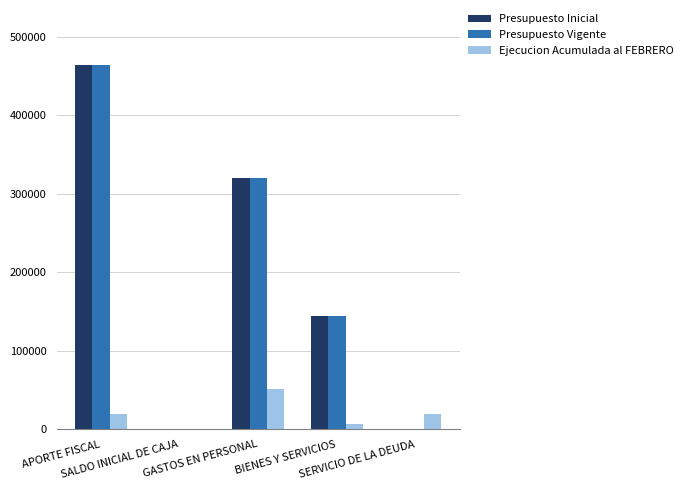

What is the maximum value for Presupuesto Vigente?

464499